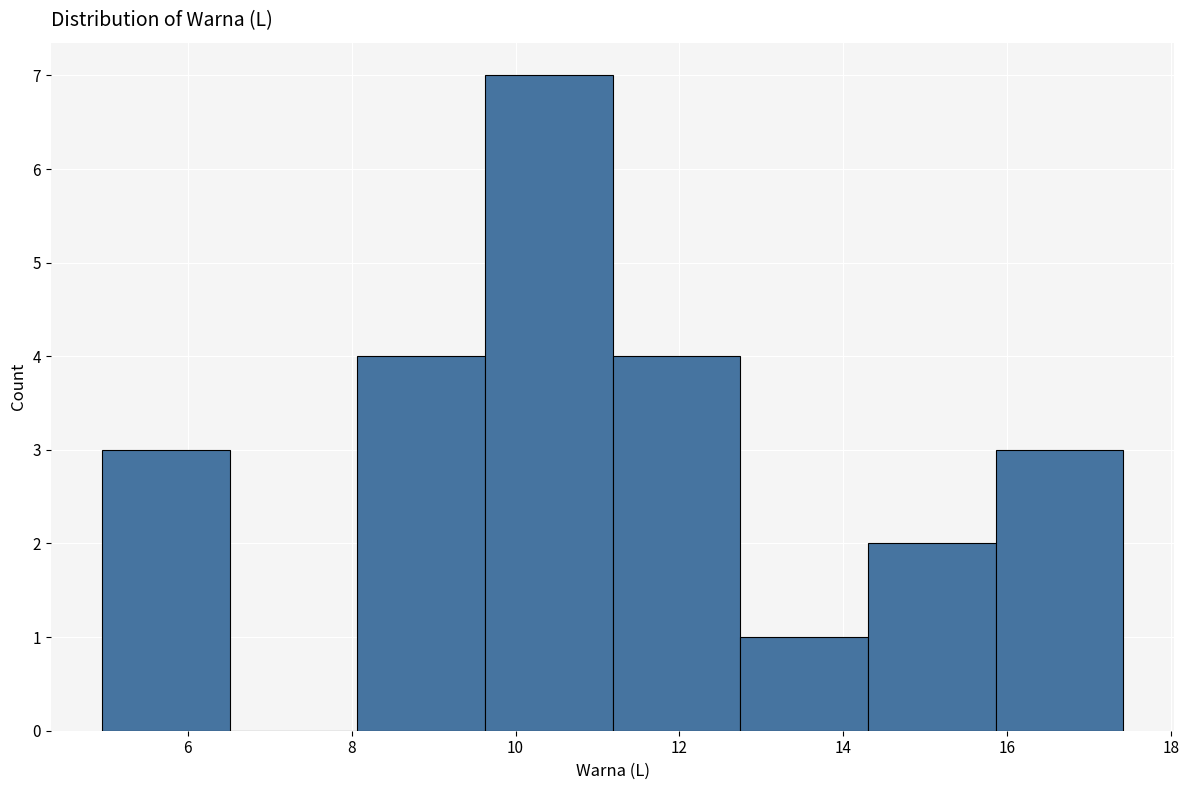

Which range on the x-axis has the tallest bar?

9.6 to 11.2